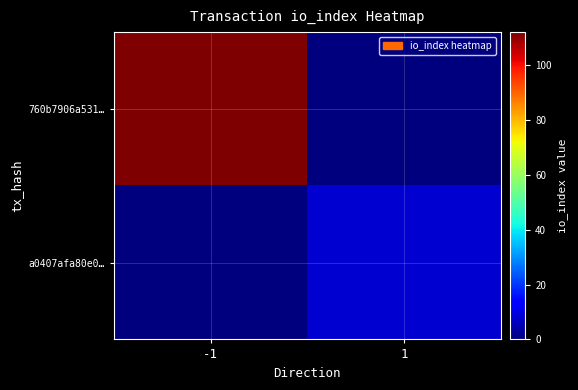

Reading left to right, transcribe all the data shown in this chart.

760b7906a531…: -1=112	1=0
a0407afa80e0…: -1=0	1=8